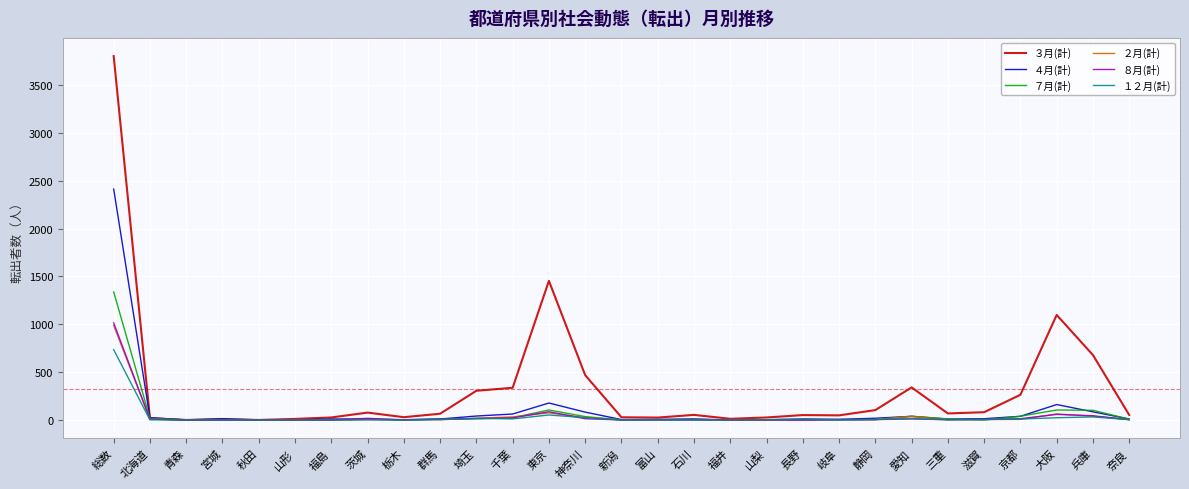

Which label corresponds to the largest value in the chart?

総数